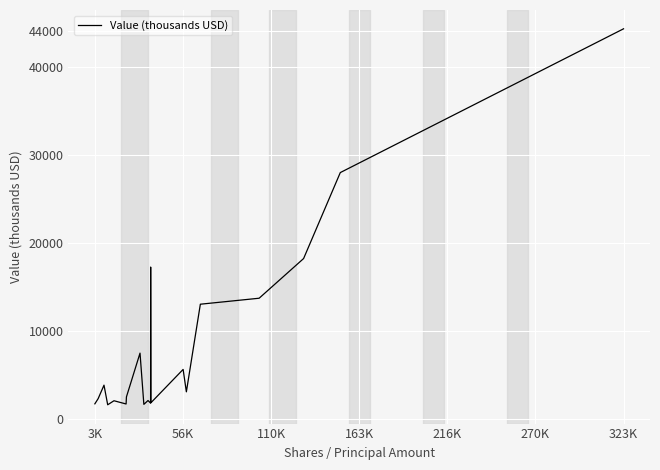

What is the smallest value displayed?

1650